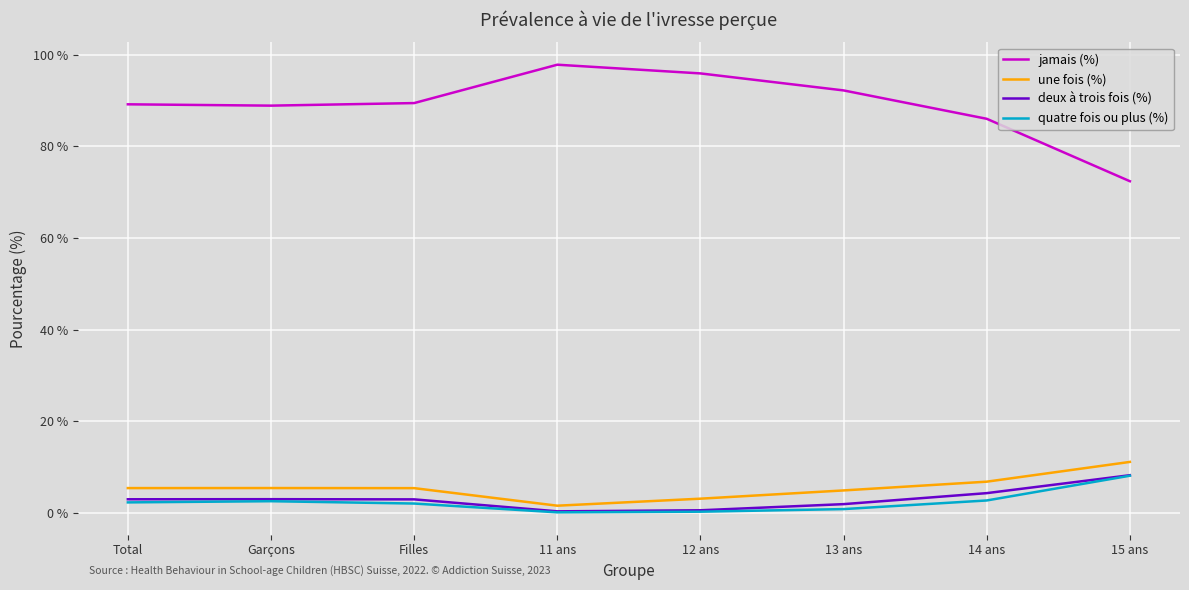

Which series has the largest range (max minus min)?

jamais (%)